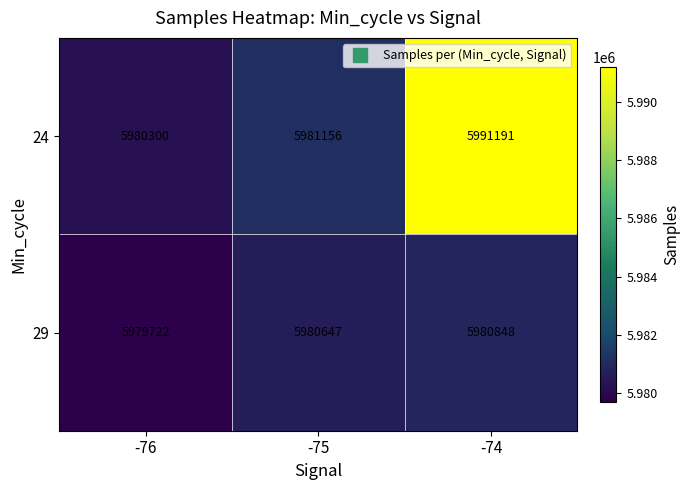

Is it true that 29 equals 5979722 at -76?

True